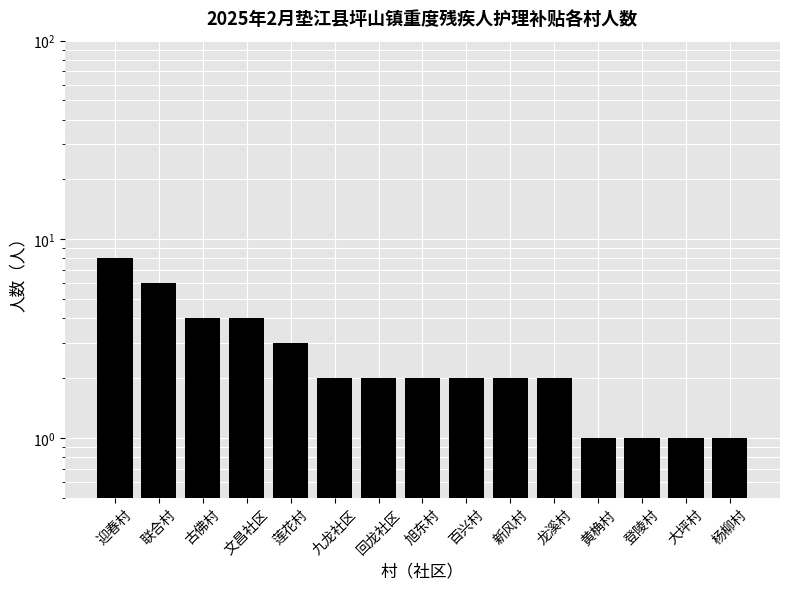

At which category does the chart reach its peak across all series?

迎春村